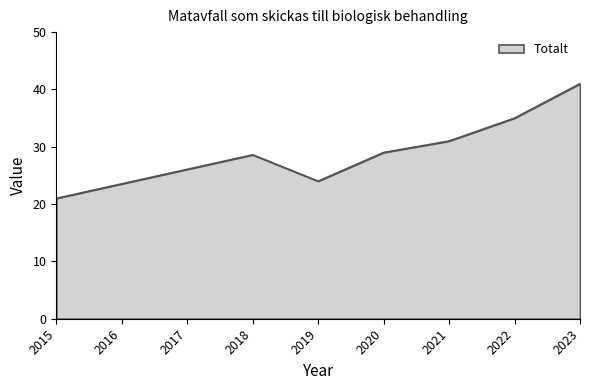

How many lines are shown in the chart?

1